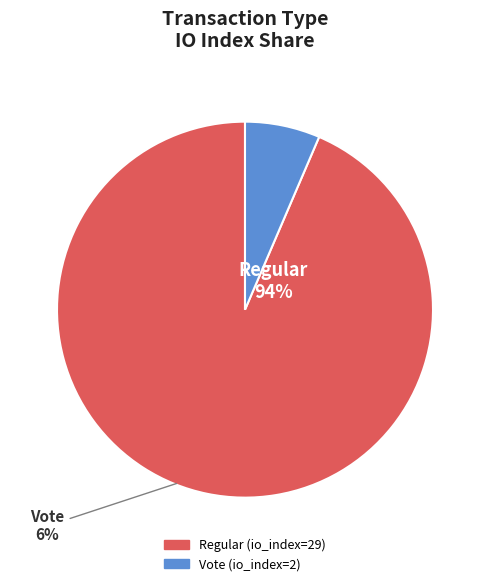

To the nearest percent, what is the average slice percentage?

50%